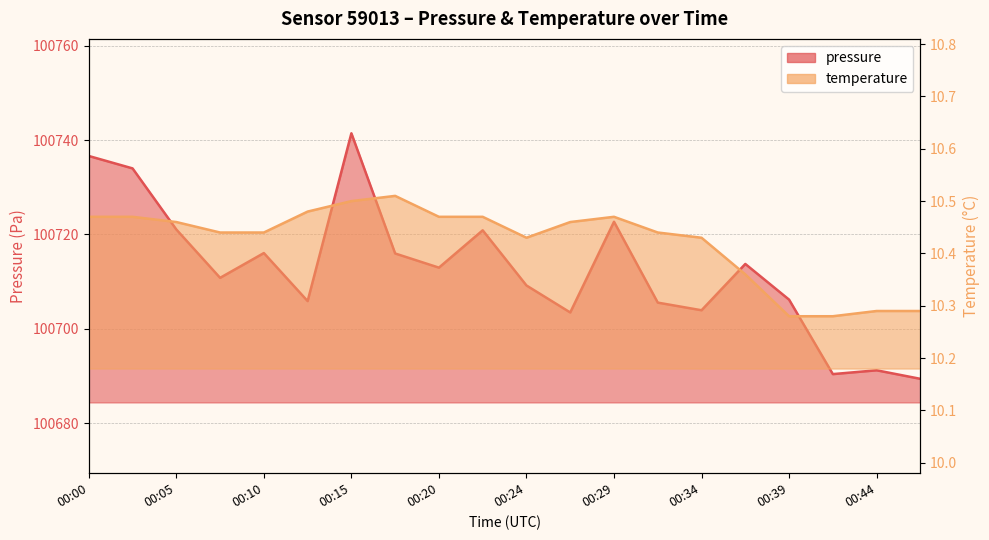

Which series has the largest total across all categories?

pressure